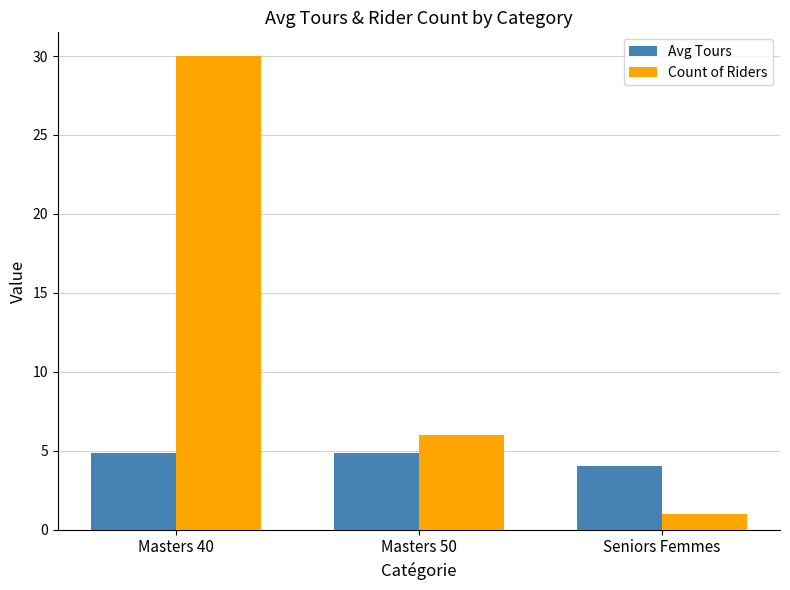

What is the difference between the maximum and minimum values in the Avg Tours series?

0.8